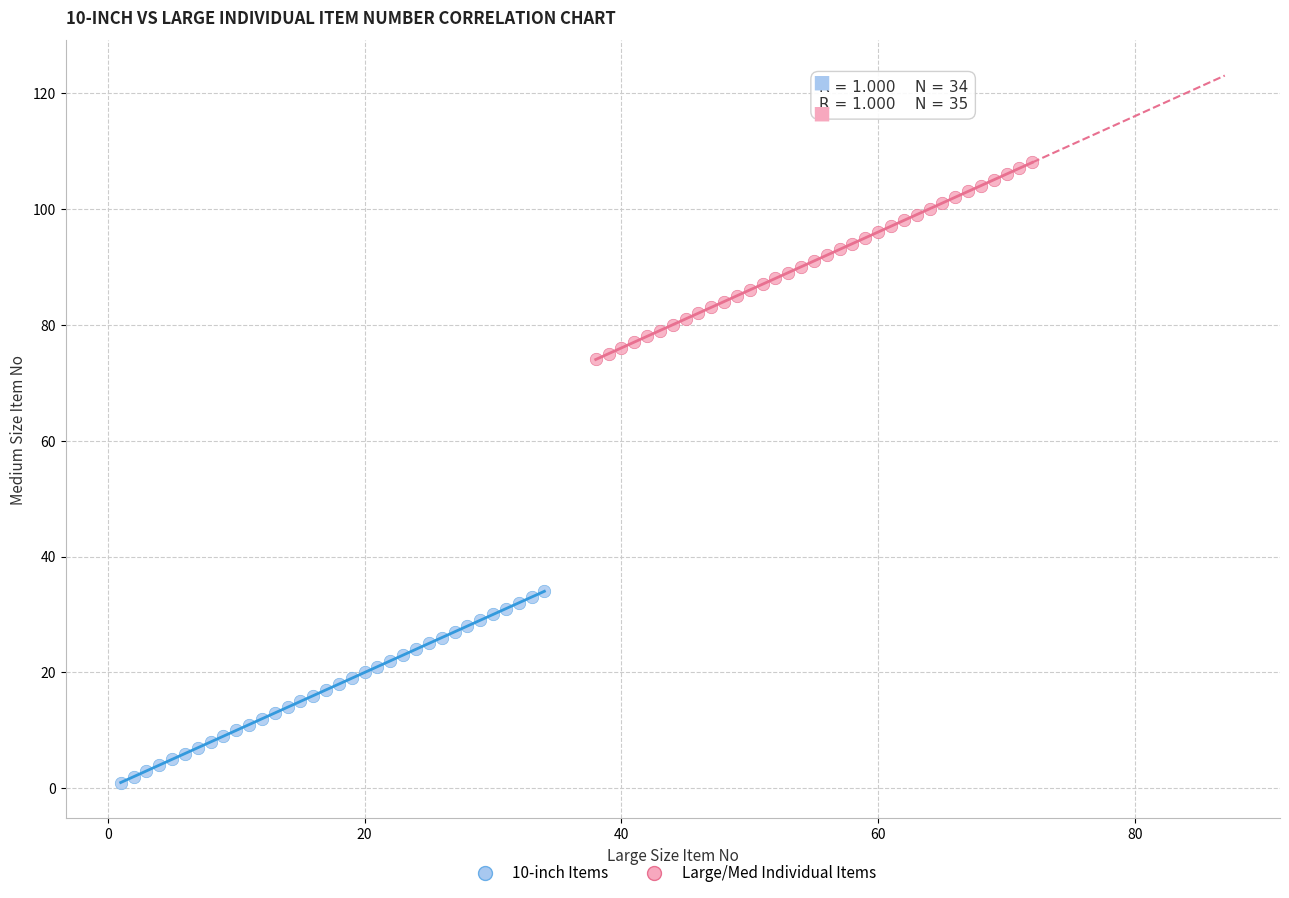

Which series reaches the maximum Y coordinate?

Large/Med Individual Items